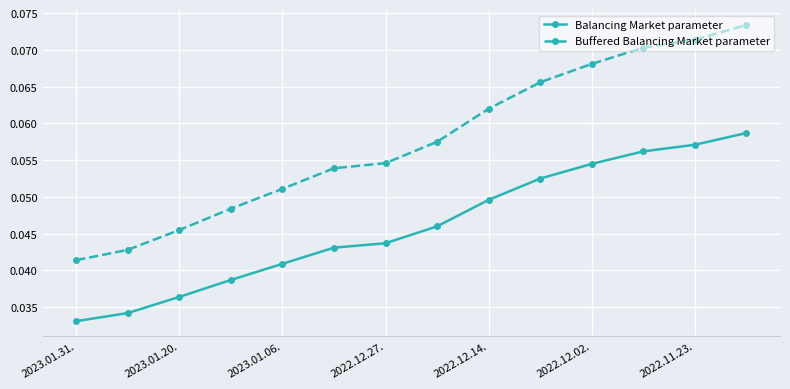

Rank the series by their maximum value, from highest to lowest.

Buffered Balancing Market parameter, Balancing Market parameter